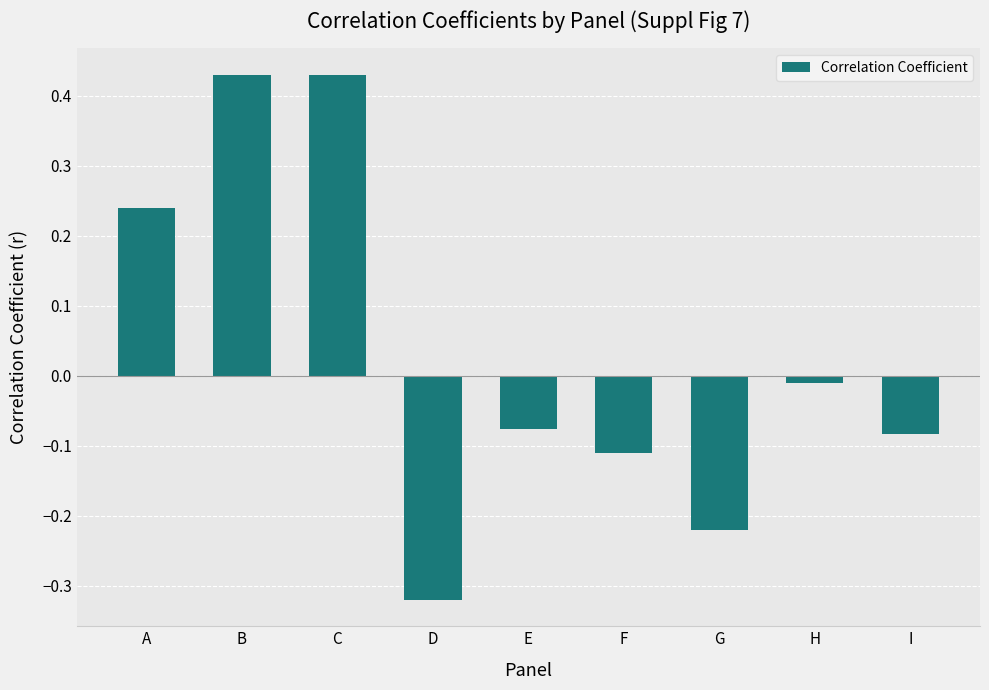

At which category does the chart reach its minimum across all series?

D